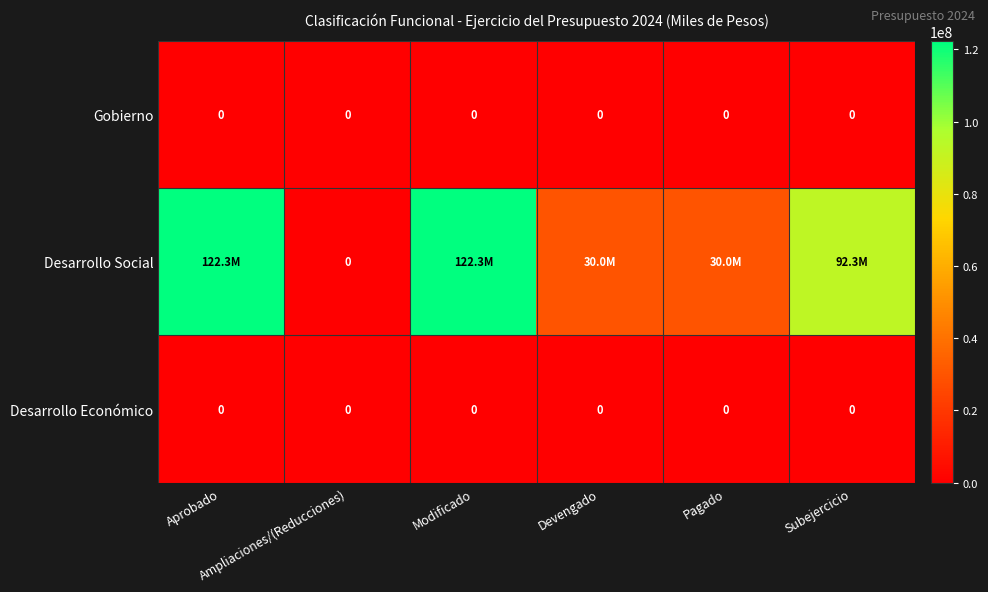

What is the spread (max minus min) of values at Devengado?

29980315.2